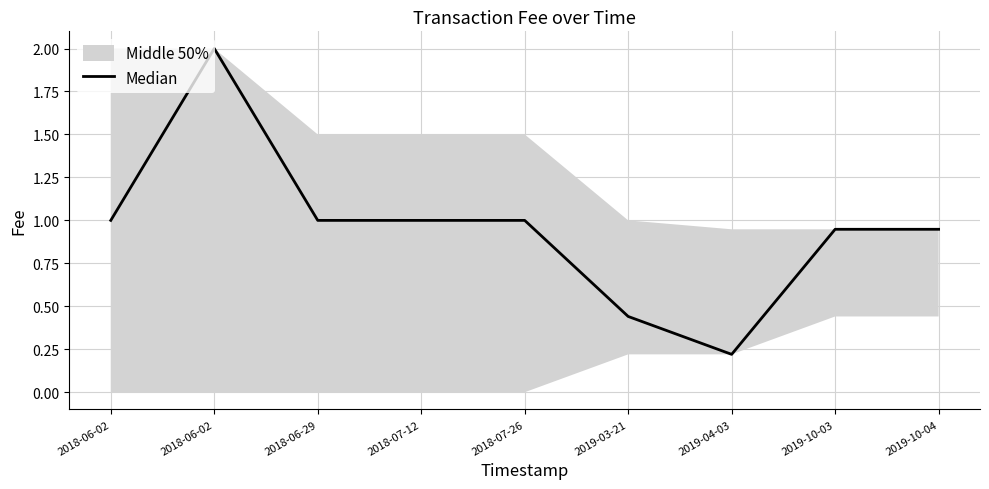

Where is the first local maximum?

2018-06-02